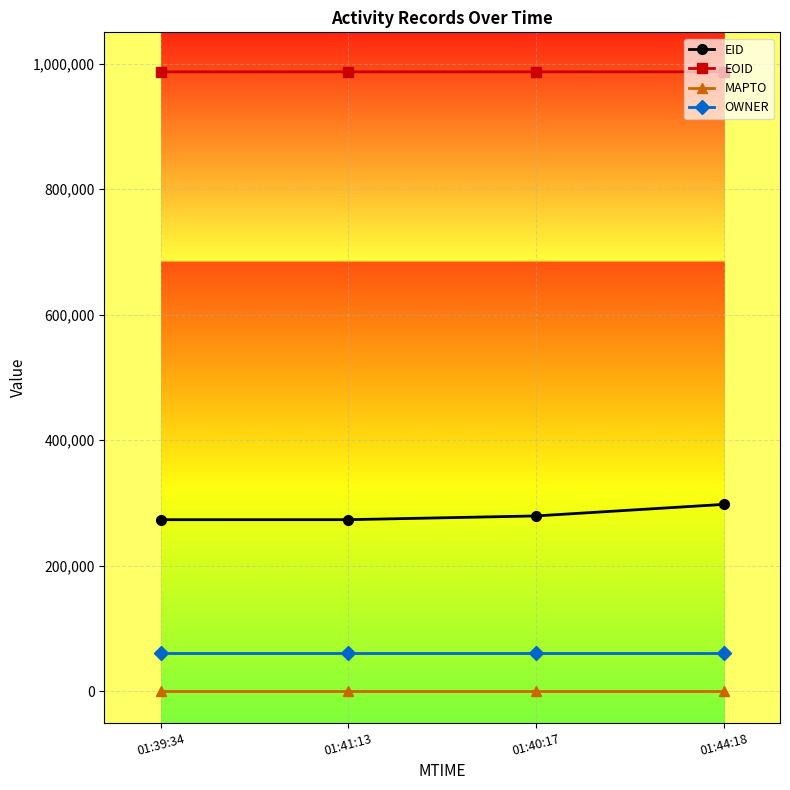

What are all the series names shown in the legend?

EID, EOID, MAPTO, OWNER